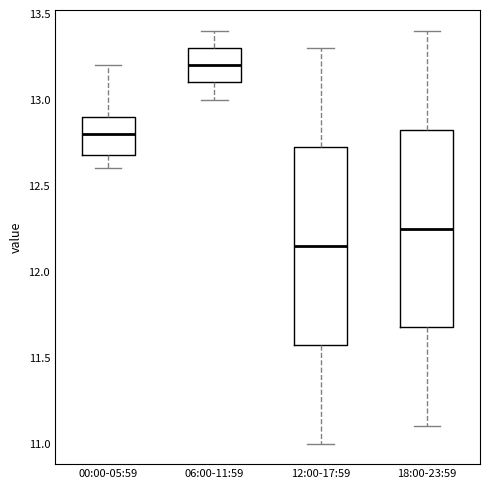

Reading left to right, transcribe this box plot: for each box, give where its median line is, the range the box spans, and where its two whiskers end, as read against the y-axis. The values are not printed on the chart, so give them approximately, as read against the axis.

00:00-05:59: median 12.80, box 12.70 to 12.90, whiskers 12.60 to 13.20
06:00-11:59: median 13.20, box 13.10 to 13.30, whiskers 13.00 to 13.40
12:00-17:59: median 12.15, box 11.60 to 12.75, whiskers 11.00 to 13.30
18:00-23:59: median 12.25, box 11.70 to 12.85, whiskers 11.10 to 13.40